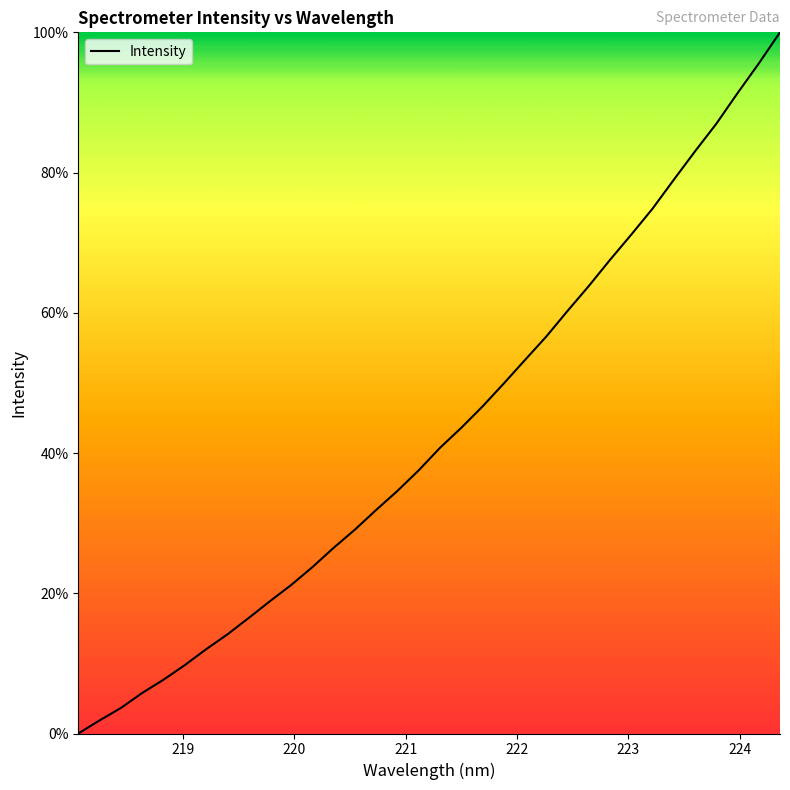

How many lines are shown in the chart?

1